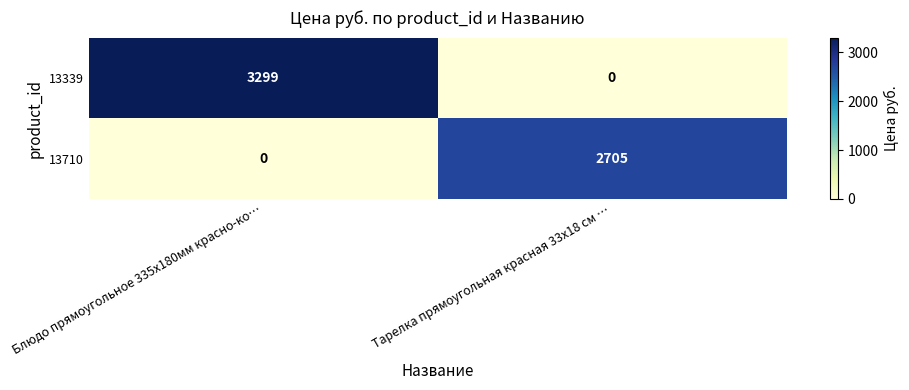

Rank the series by their average value, from highest to lowest.

13339, 13710